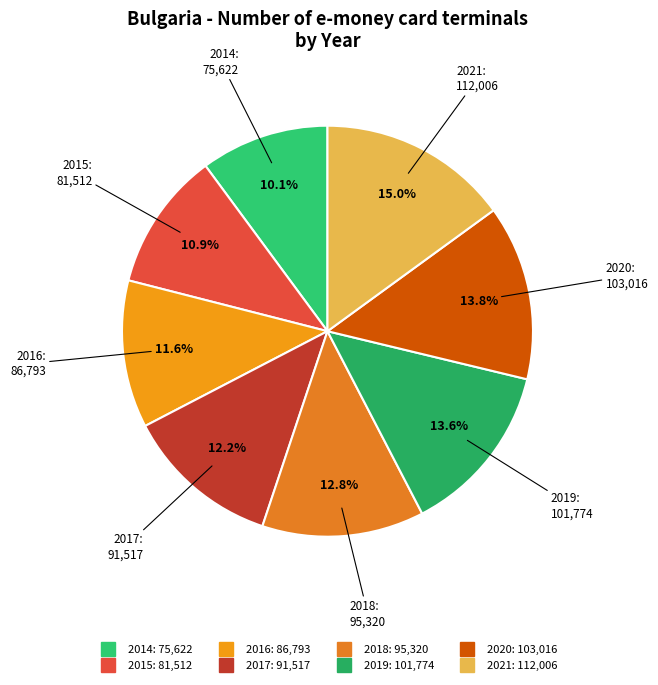

Is there any slice that represents more than half of the pie?

No